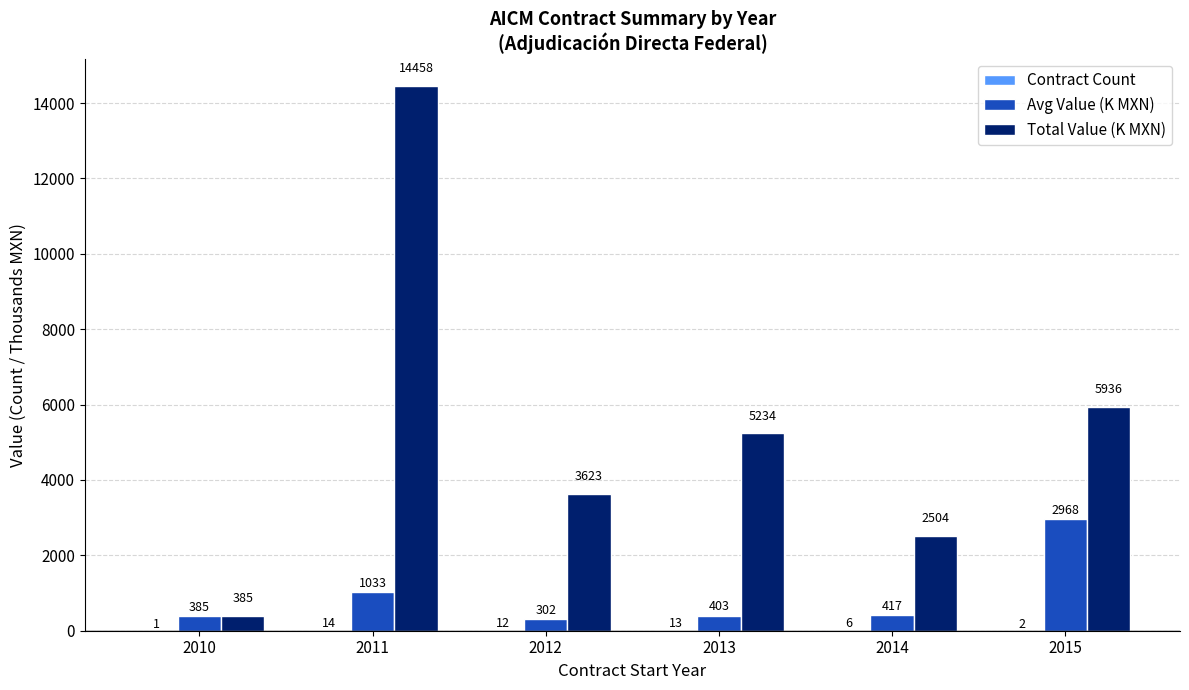

True or false: Total Value (K MXN) has a value of 3623.1 at 2012.

True